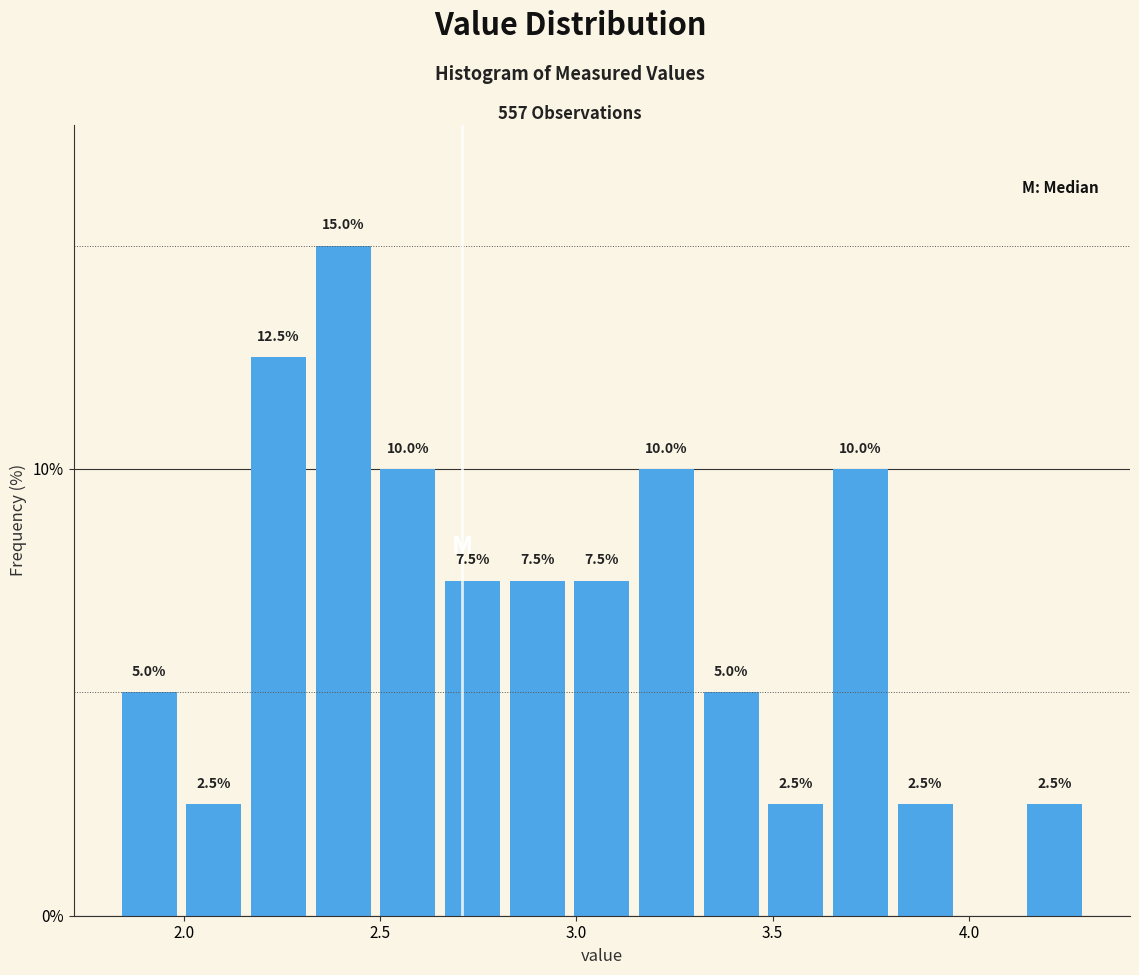

Read against the x-axis, roughly where is the centre of the tallest bar?

2.40